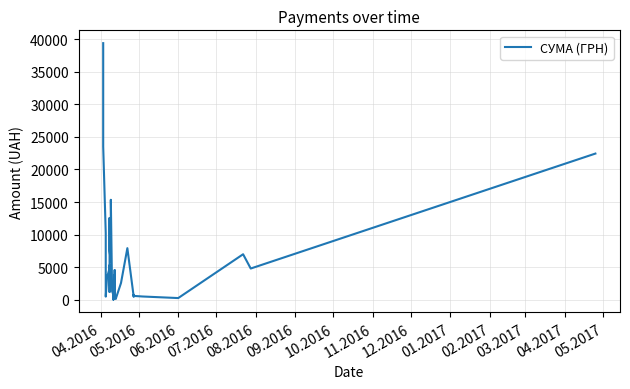

What is the smallest value displayed?

29.9